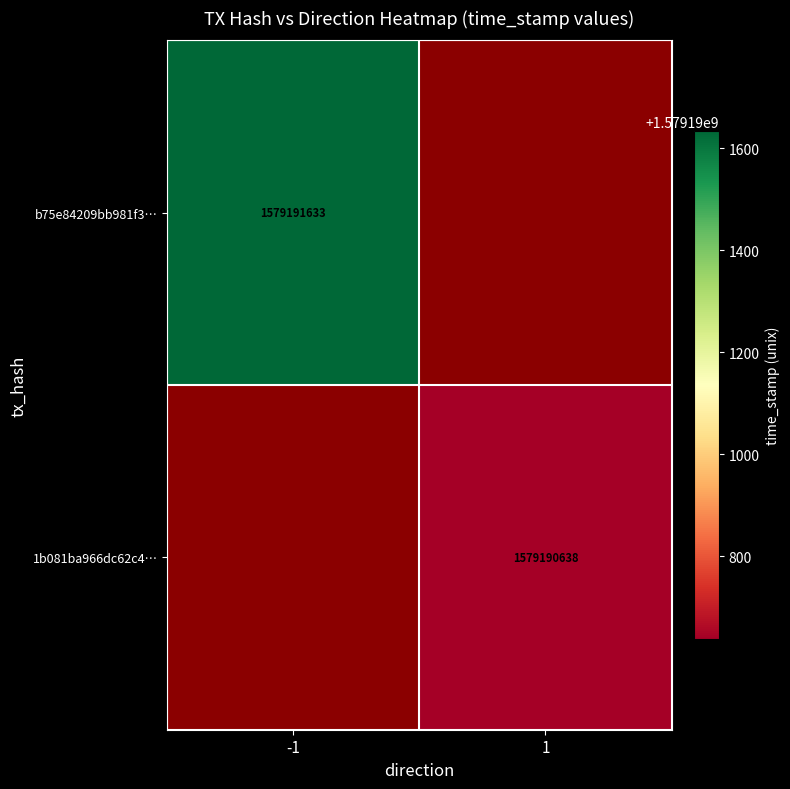

Reading left to right, extract all data points from this chart.

b75e84209bb981f3019d7762d338cf28e7b2d8d: direction=-1	time_stamp=1579191633
1b081ba966dc62c4f9c4178cbab49032e7bd5ba: direction=1	time_stamp=1579190638